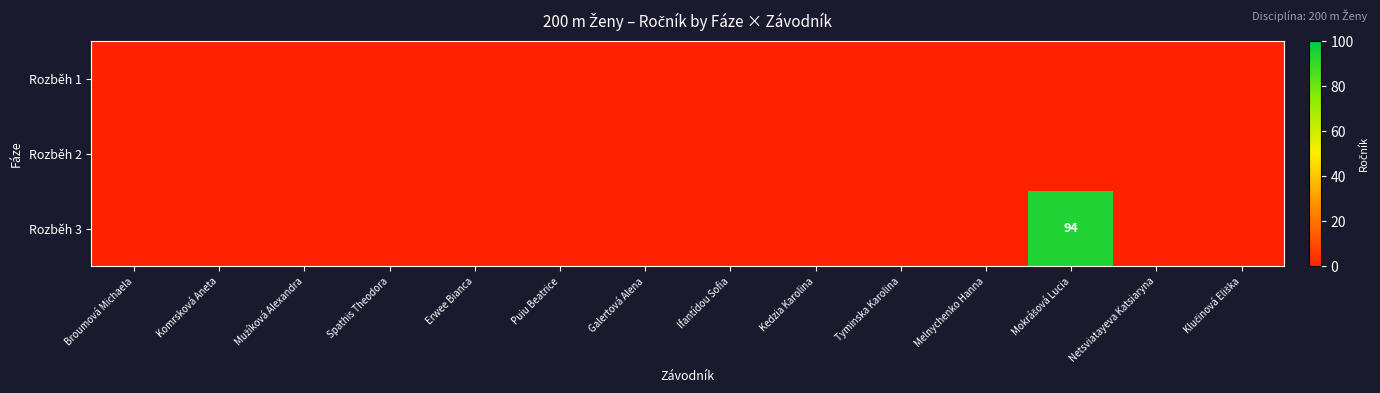

Is the value of Rozběh 3 at Broumová Michaela greater than the value of Rozběh 2 at Komrsková Aneta?

No